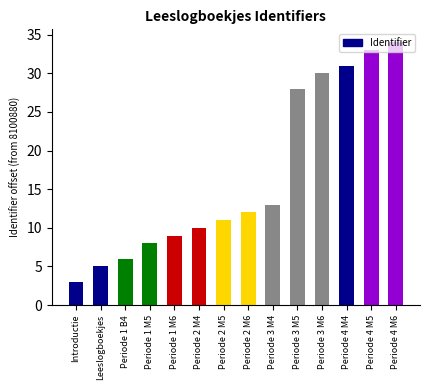

What is the change in value from Periode 2 M5 to Periode 4 M4?

+20